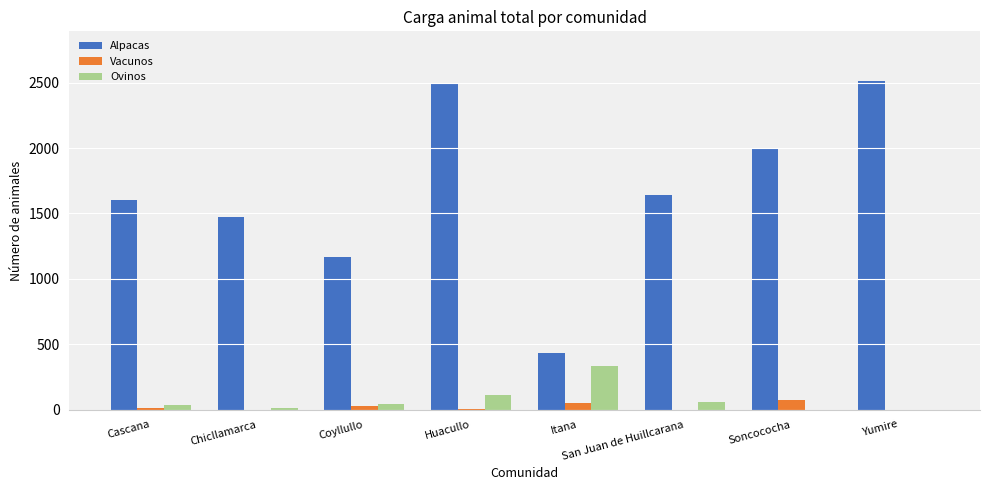

Which category has the highest value in the Ovinos series?

Itana